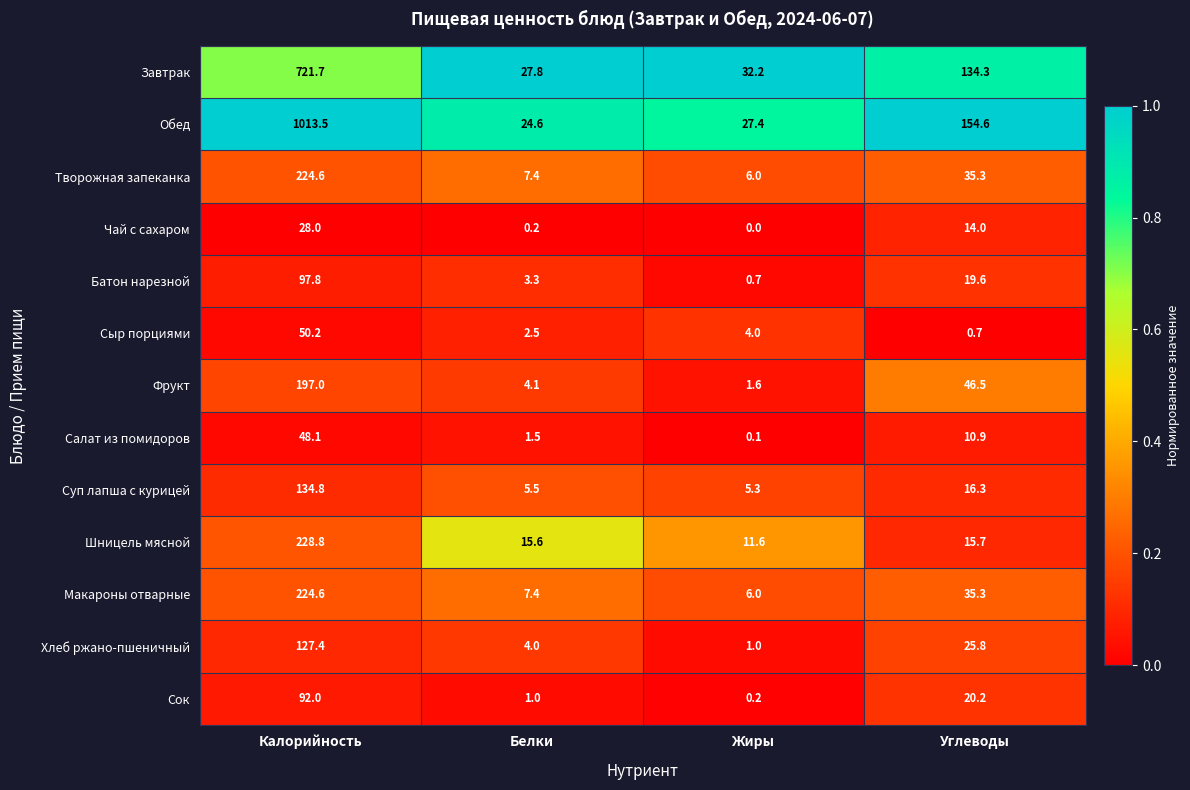

What is the difference between the Суп лапша с курицей values at Жиры and Калорийность?

129.5